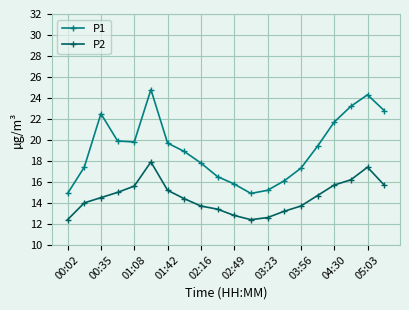

What is the difference between the maximum and second lowest values in the P2 series?

5.5